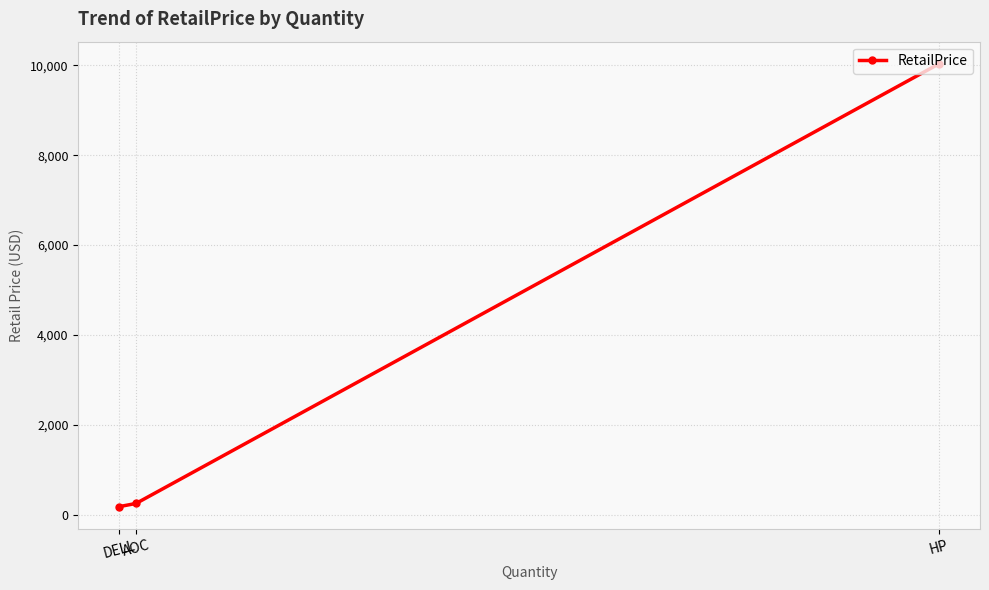

What is the difference between the values at HP and DELL?

9846.6